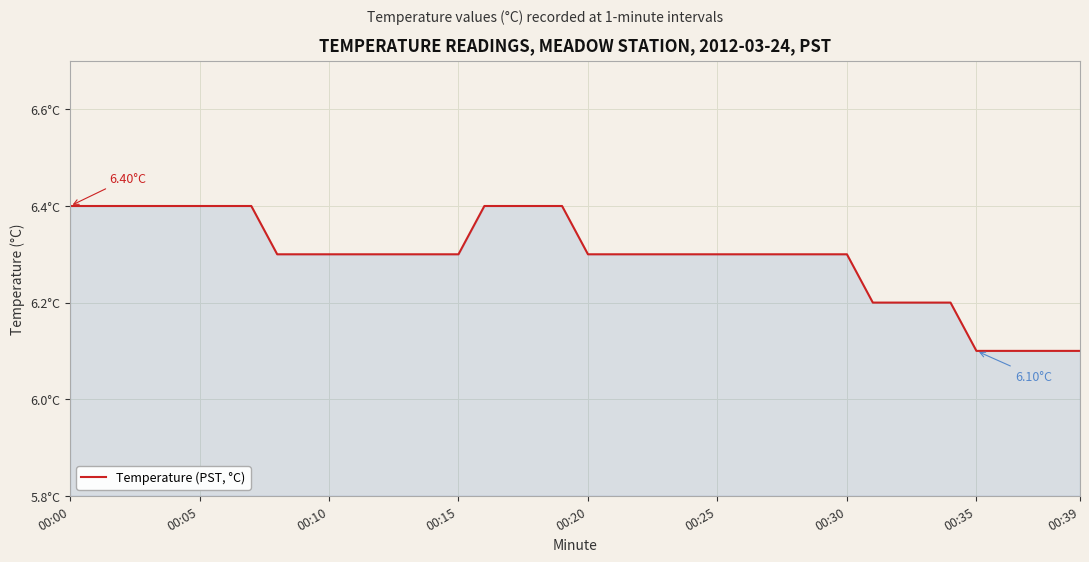

Does the chart have visible grid lines?

Yes